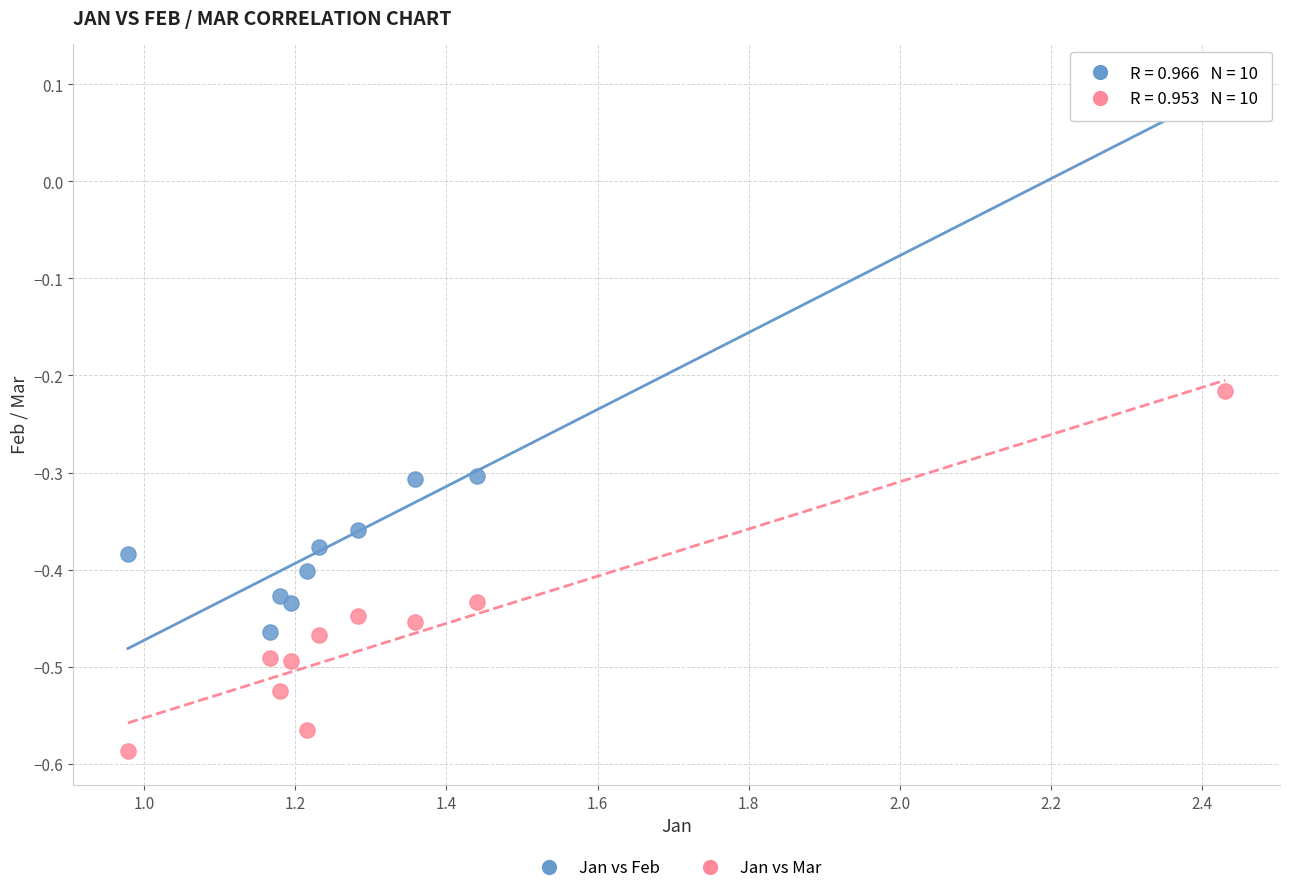

What are all the series names shown in the legend?

Jan vs Feb, Jan vs Mar